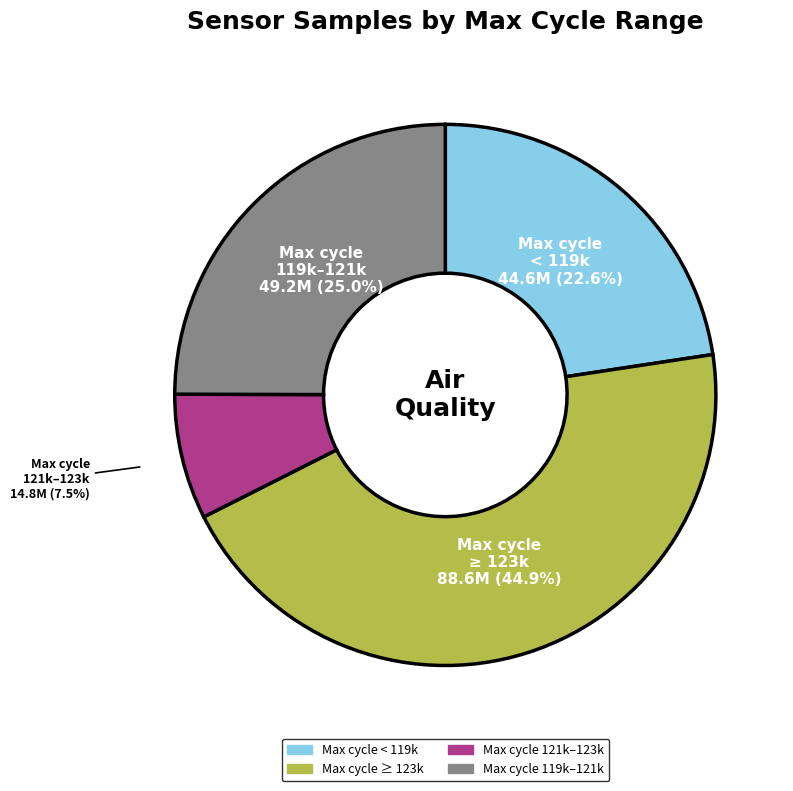

Is there a majority slice in this chart?

No